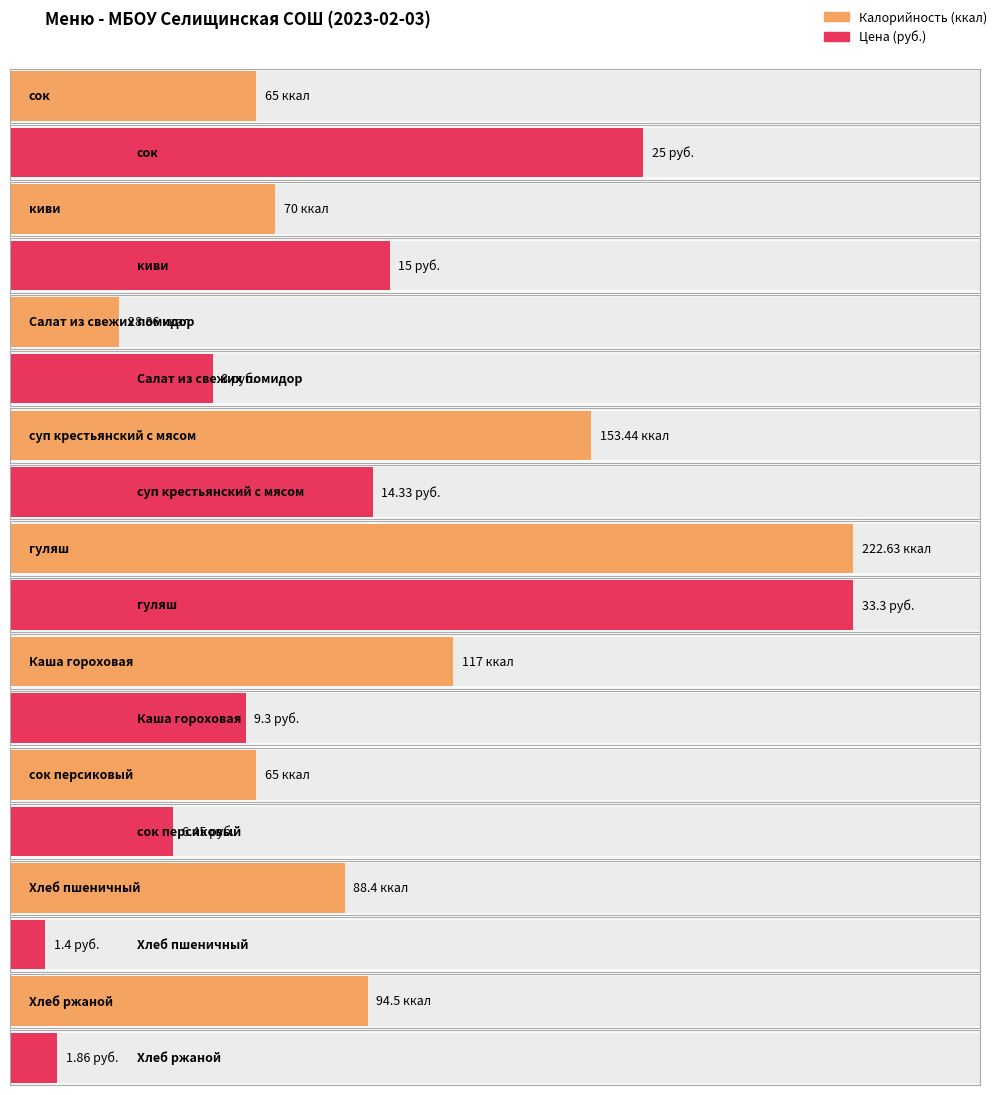

What is the difference between the maximum and minimum values in the Цена series?

31.9